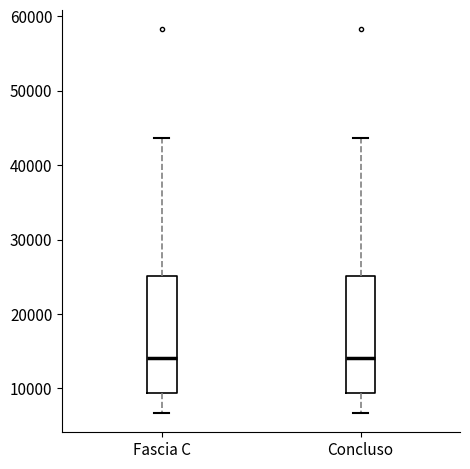

Where does the upper whisker of the box for Concluso end on the y-axis? The values are not printed on the chart, so give them approximately, as read against the axis.

44000